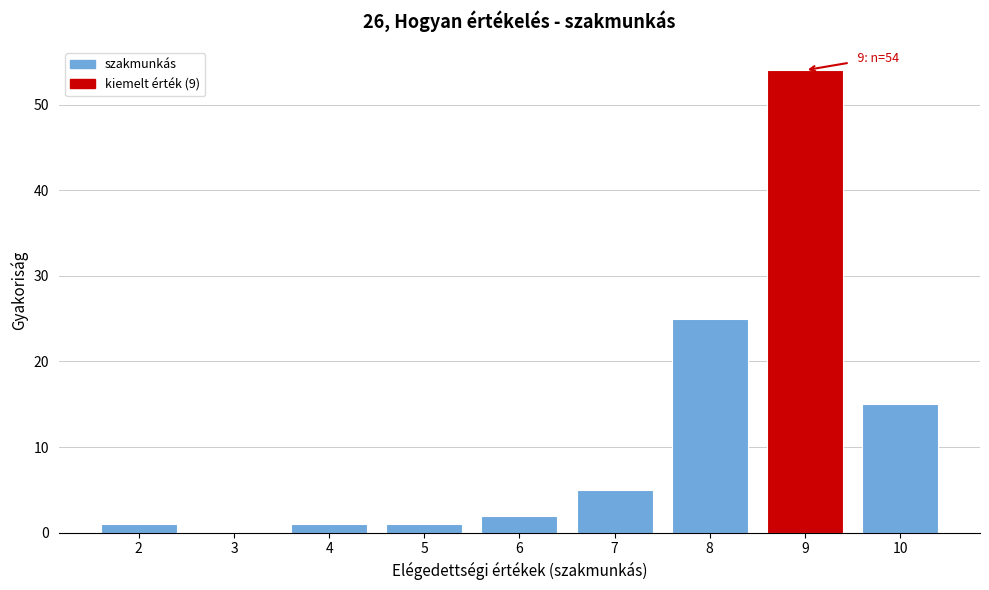

Over which range of the x-axis is the bar tallest?

8.5 to 9.5